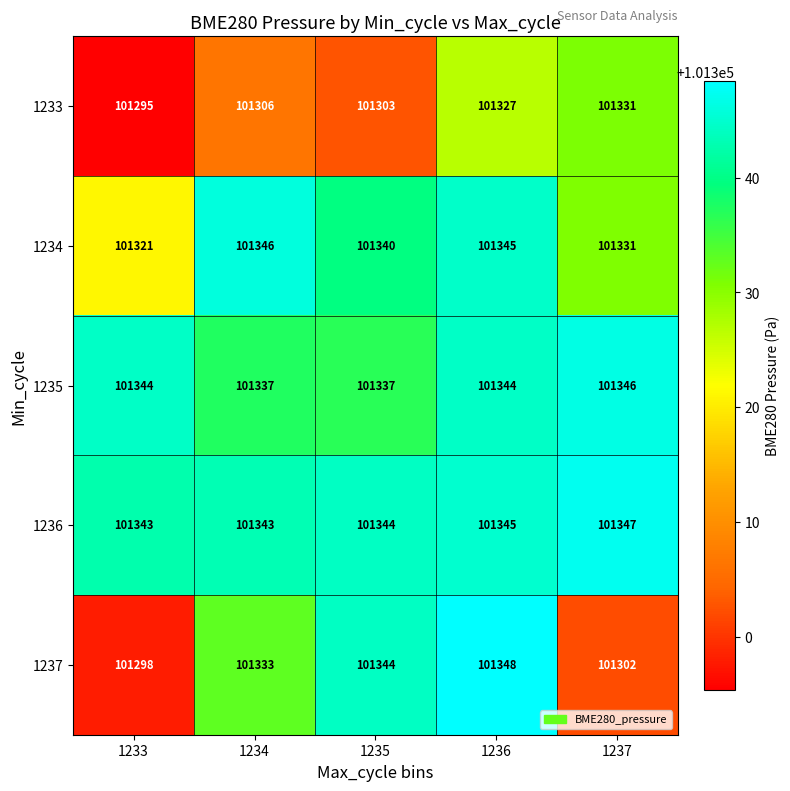

The 1234 series shows 134287 at 1237. True or false?

False